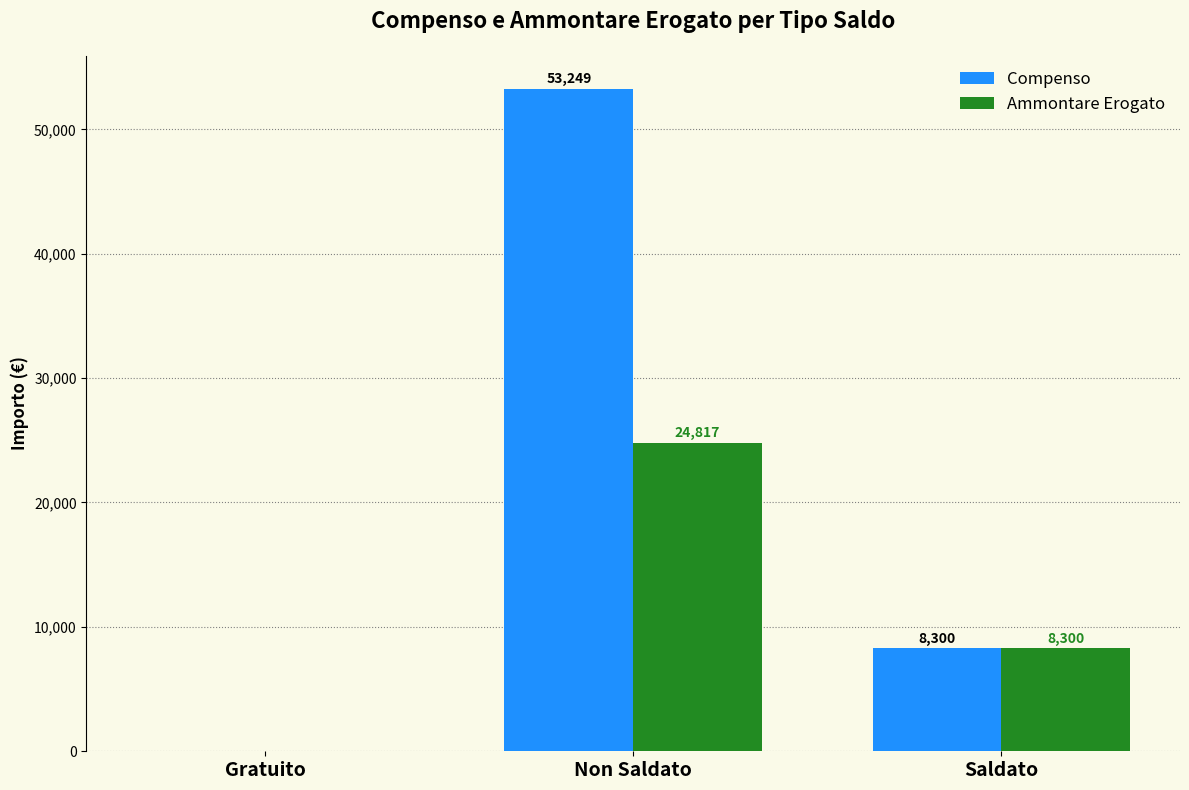

What is the sum of the Ammontare Erogato values at Saldato and Non Saldato?

33117.0